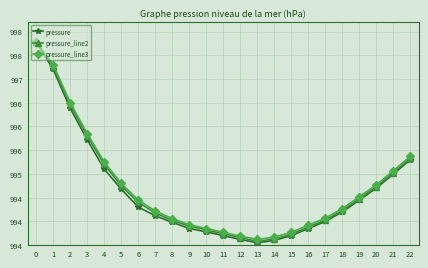

Is this an area chart (filled region under the line)?

No